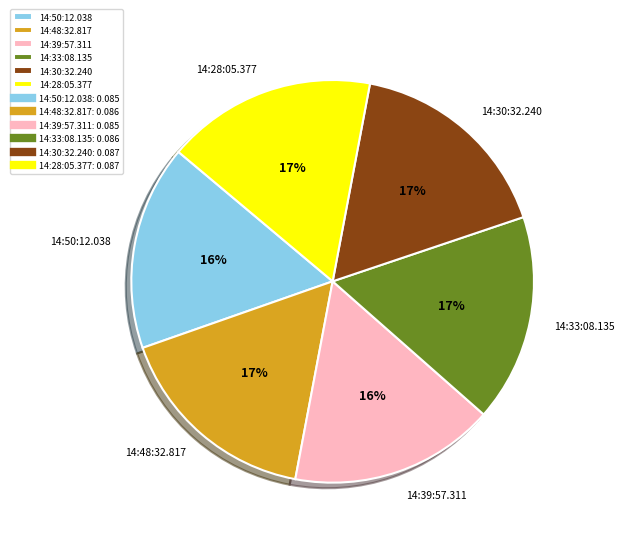

Do 14:50:12.038 and 14:48:32.817 together represent more than half of the pie?

No